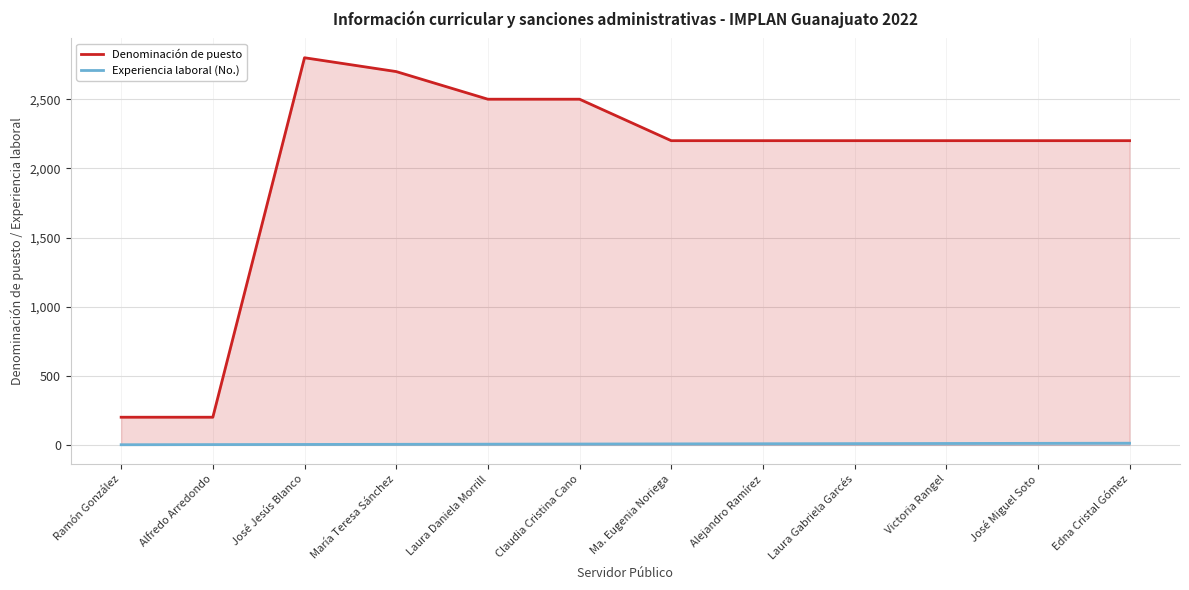

Which series has the largest total across all categories?

Denominación de puesto